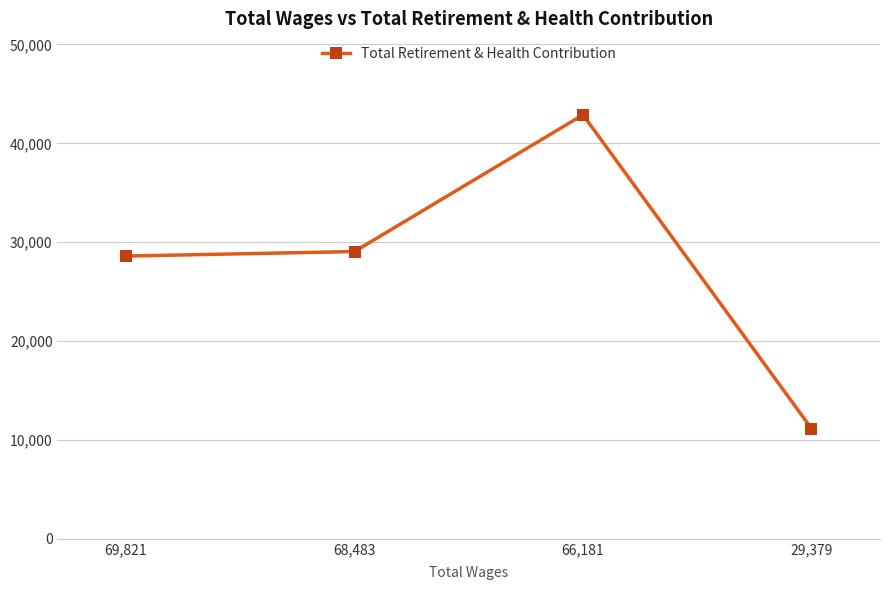

What is the ratio of the value at 29,379 to the value at 66,181?

0.3